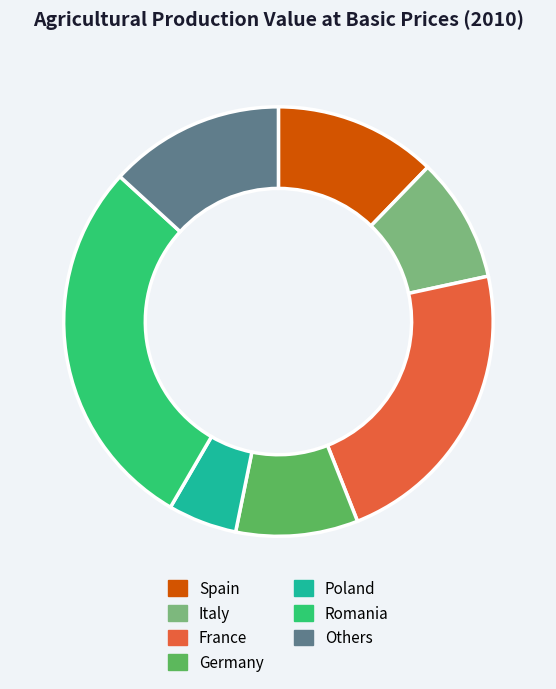

The Italy slice represents 9% of the pie. True or false?

True